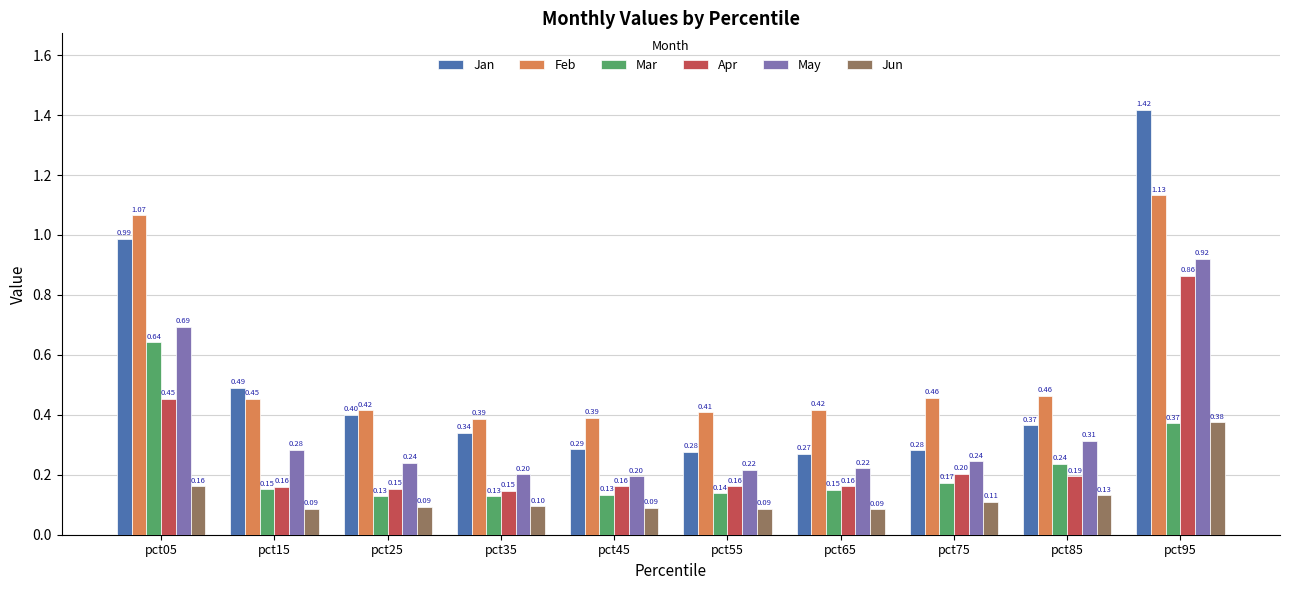

At which category is the sum across all series the highest?

pct95